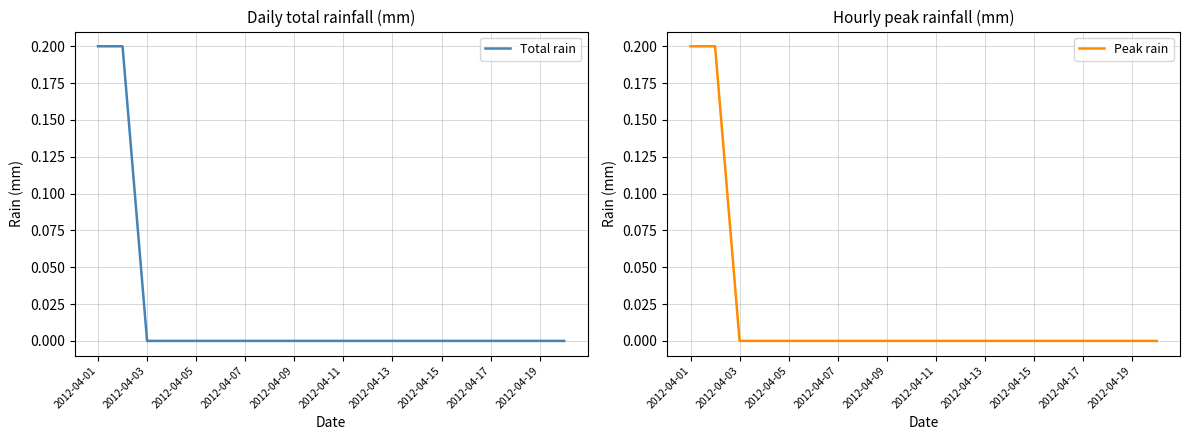

True or false: Peak rain has a value of 0.1 at 2012-04-15.

False